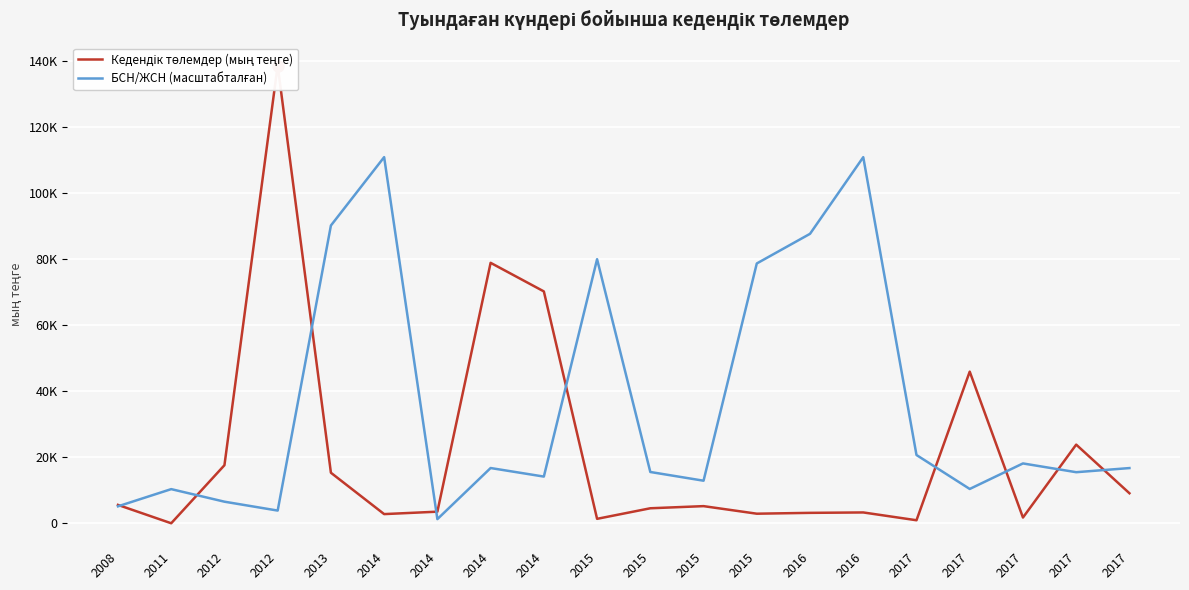

What is the difference between the maximum and minimum values in the Кедендік төлемдер (мың теңге) series?

138617.0